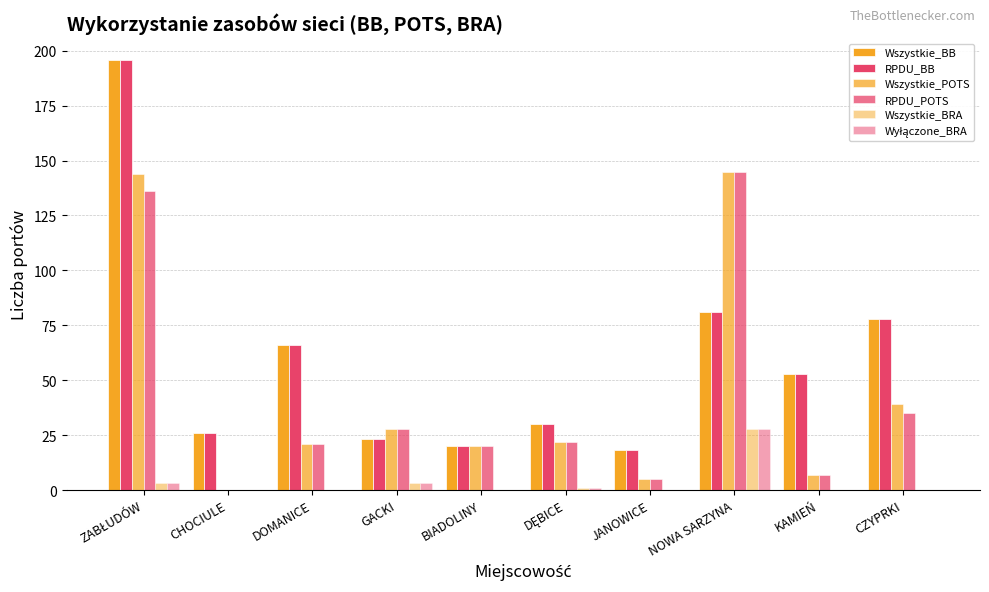

What is the average value of the Wyłączone_BRA series?

4